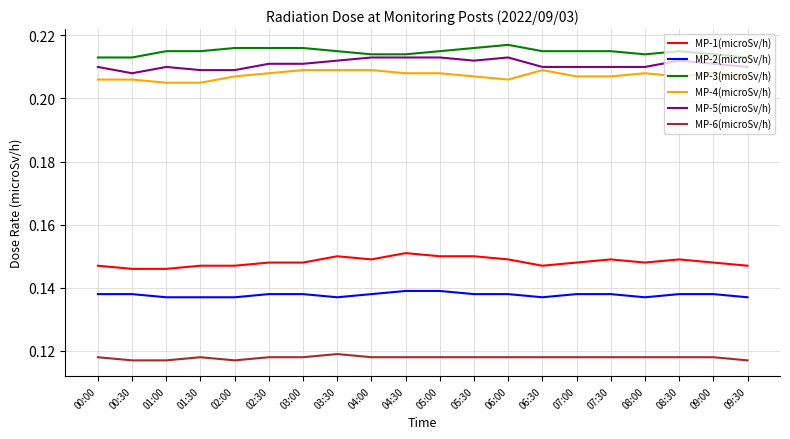

What position from the left is 07:00?

15